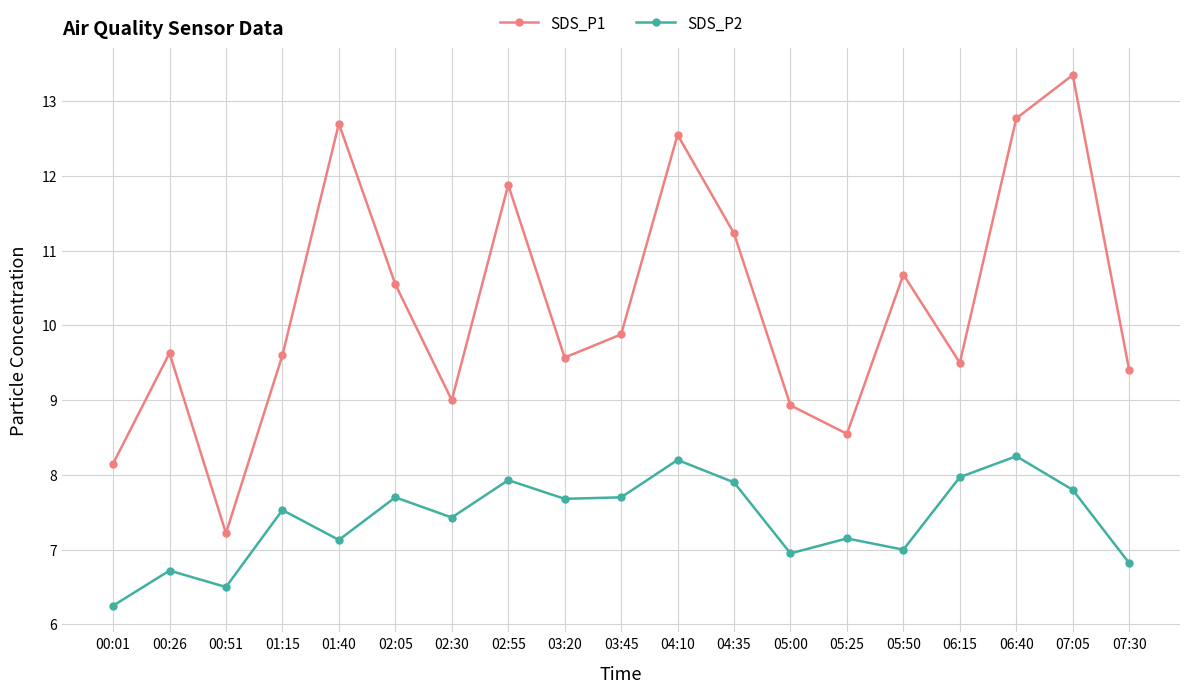

What is the sum of the SDS_P1 values at 02:30 and 07:05?

22.4